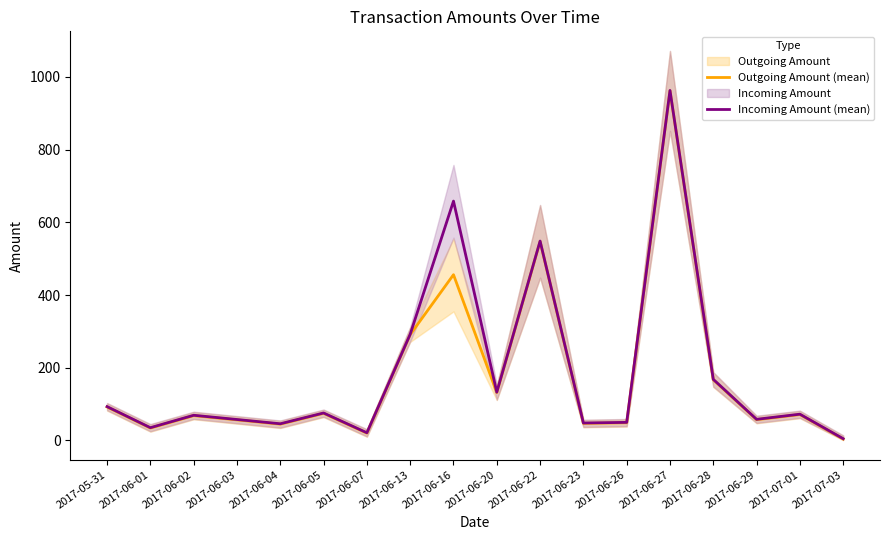

The value of Incoming Amount (mean) at 2017-06-23 is 17.3. True or false?

False